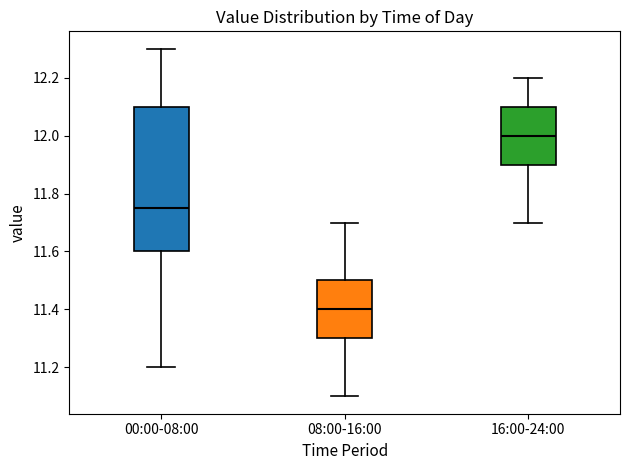

Which box has the lowest median line?

08:00-16:00